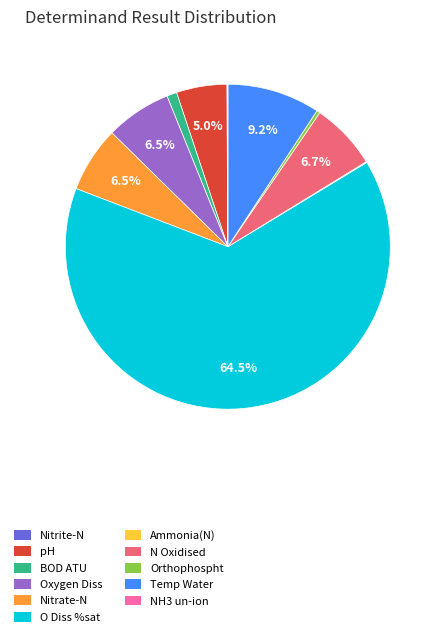

What percentage is NOT represented by Nitrate-N?

93.5%